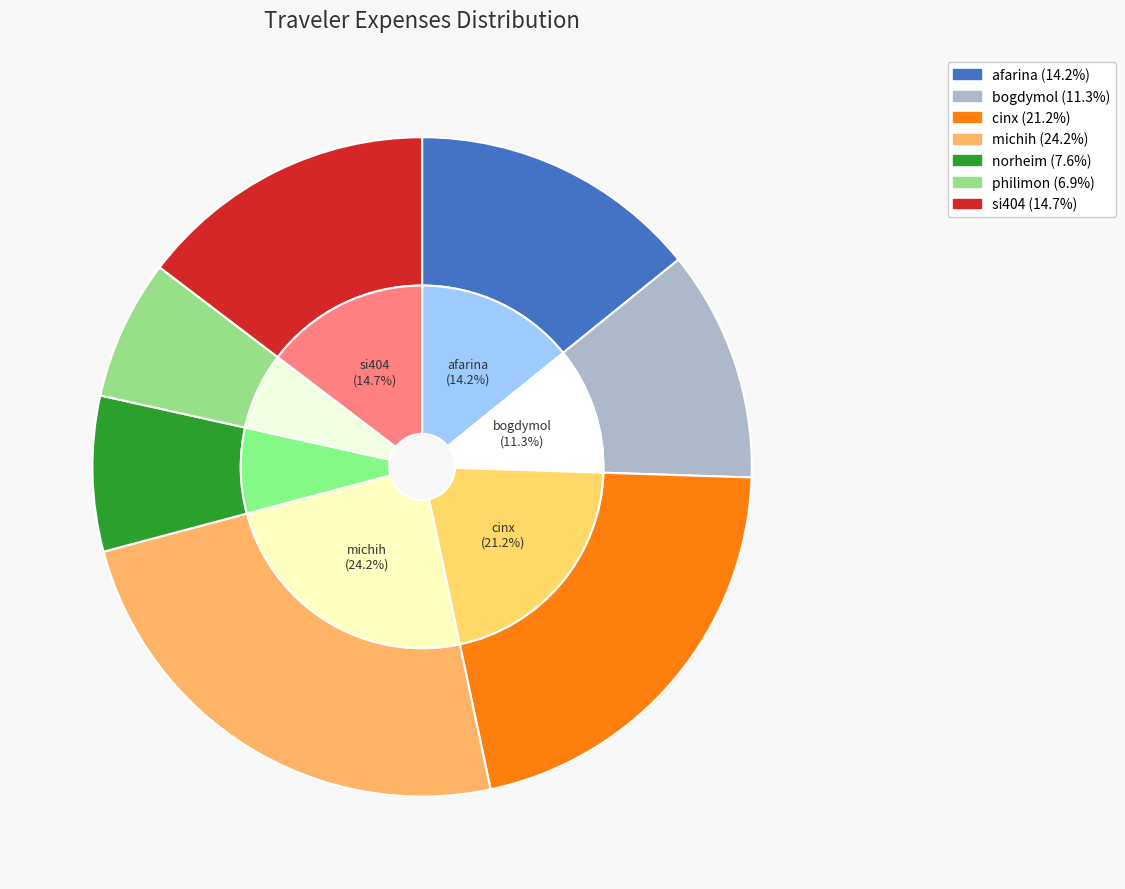

Which category has the biggest portion of the pie?

michih